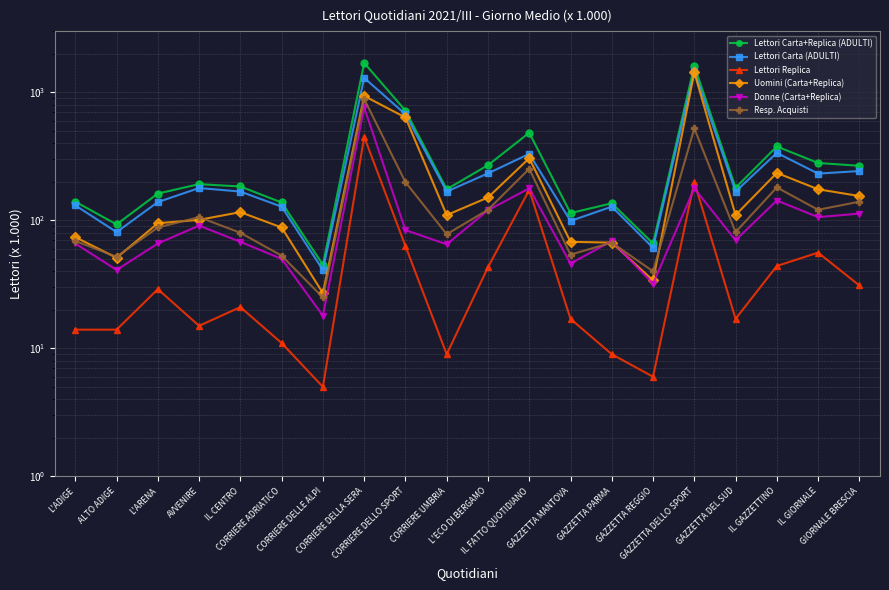

At IL FATTO QUOTIDIANO, list the series in order from smallest to largest.

Lettori Replica, Donne (Carta+Replica), Resp. Acquisti, Uomini (Carta+Replica), Lettori Carta (ADULTI), Lettori Carta+Replica (ADULTI)